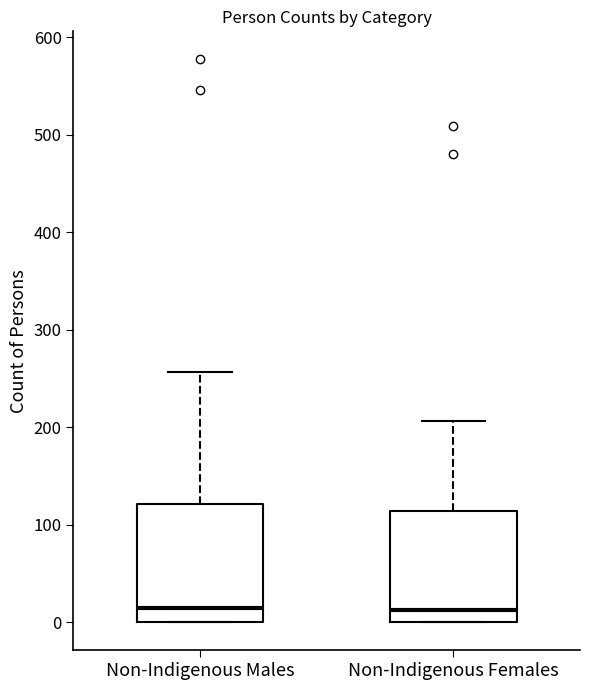

Where does the median line of the box for Non-Indigenous Males sit on the y-axis? The values are not printed on the chart, so give them approximately, as read against the axis.

10